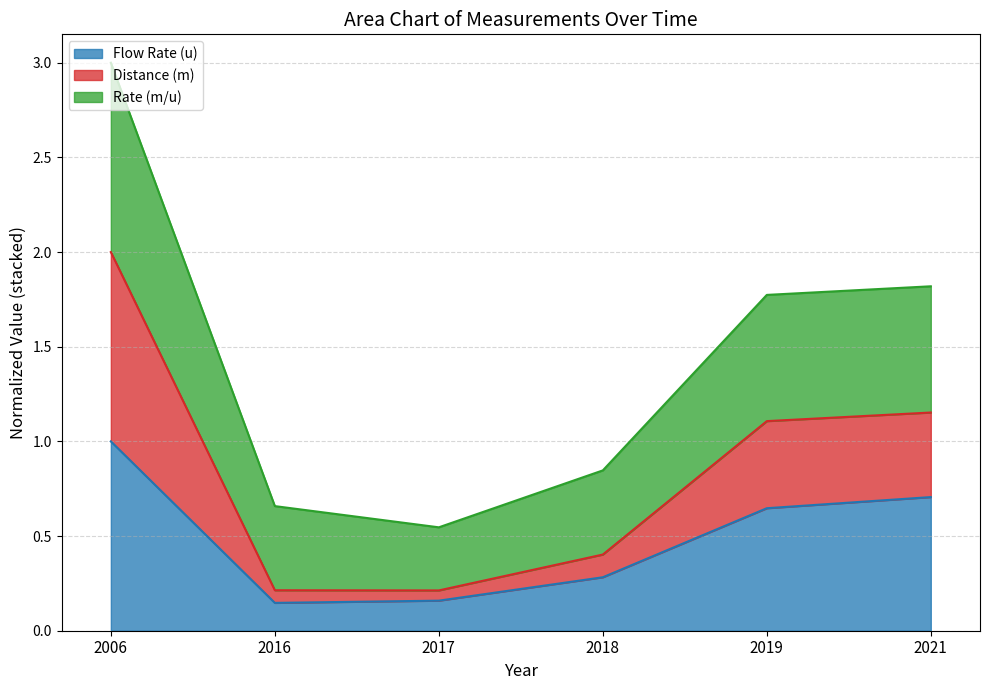

True or false: Flow Rate (u) has a value of 1.0 at 2021.

False